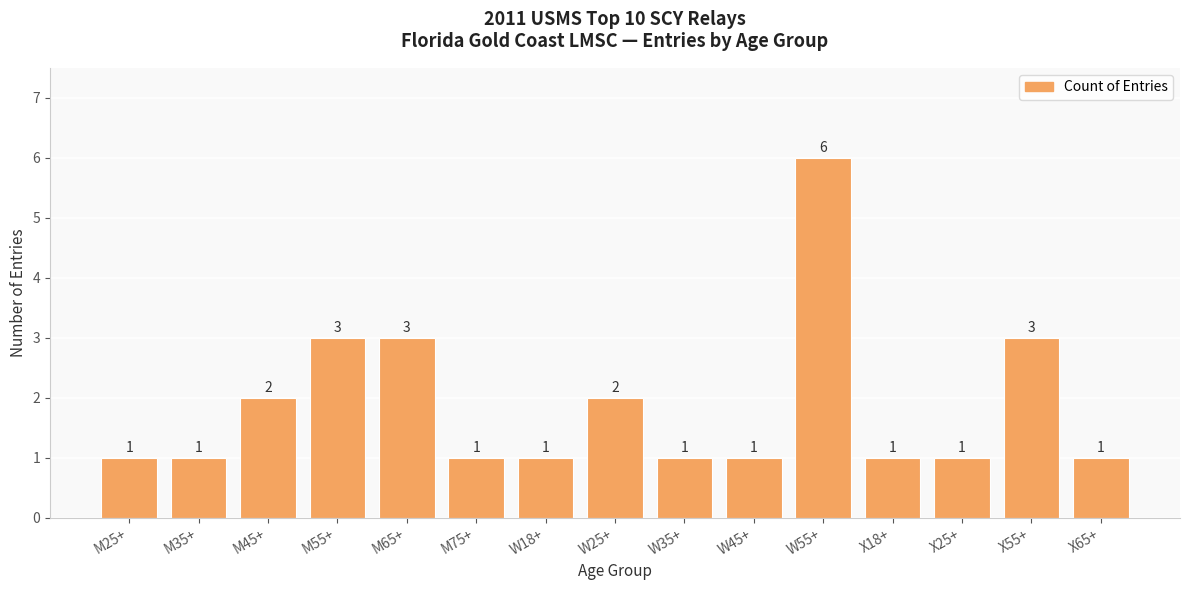

What is the average value?

2